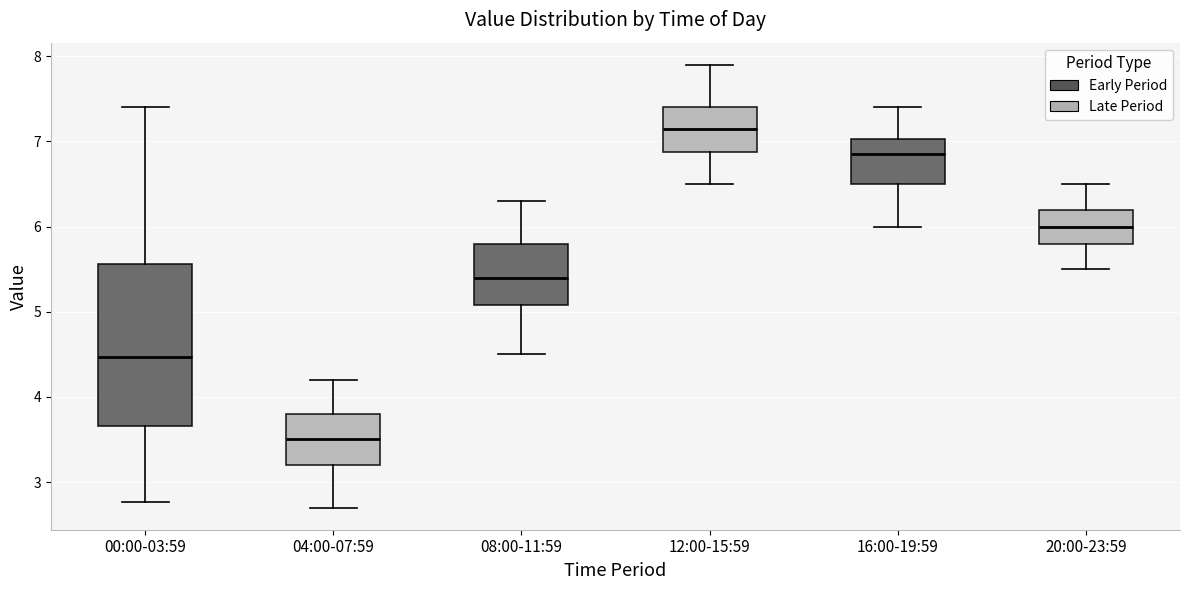

Which box's median line is the lowest?

04:00-07:59